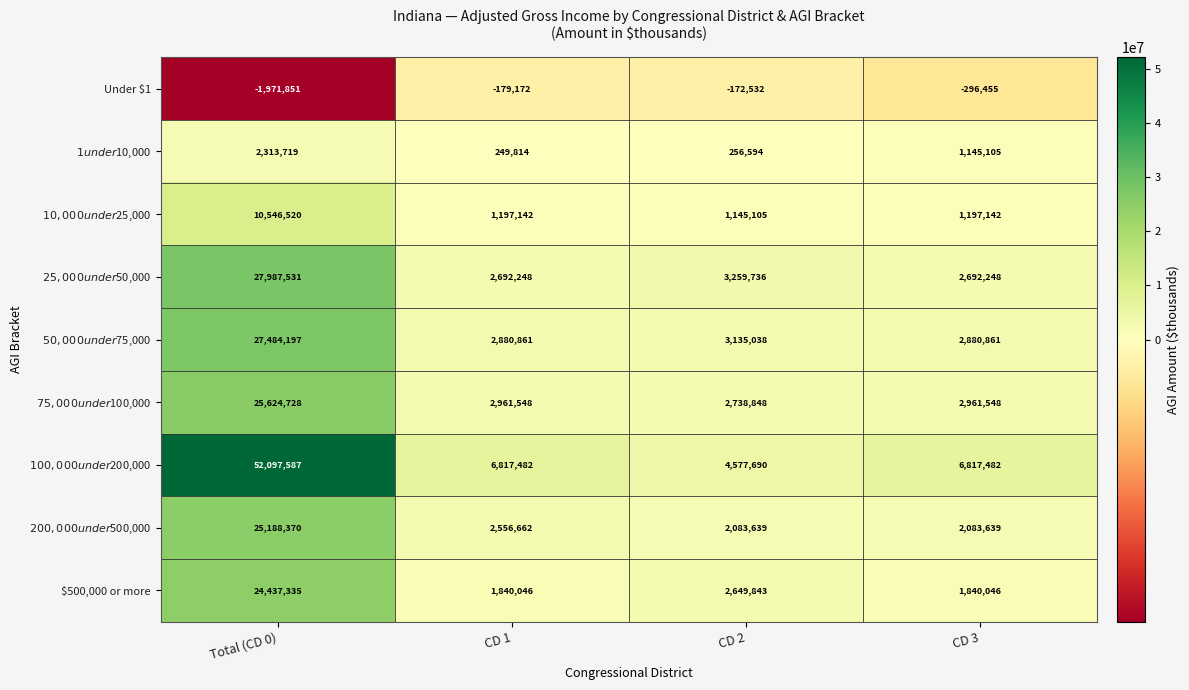

List the labels in order of Under $1 value, smallest first.

Total (CD 0), CD 3, CD 1, CD 2